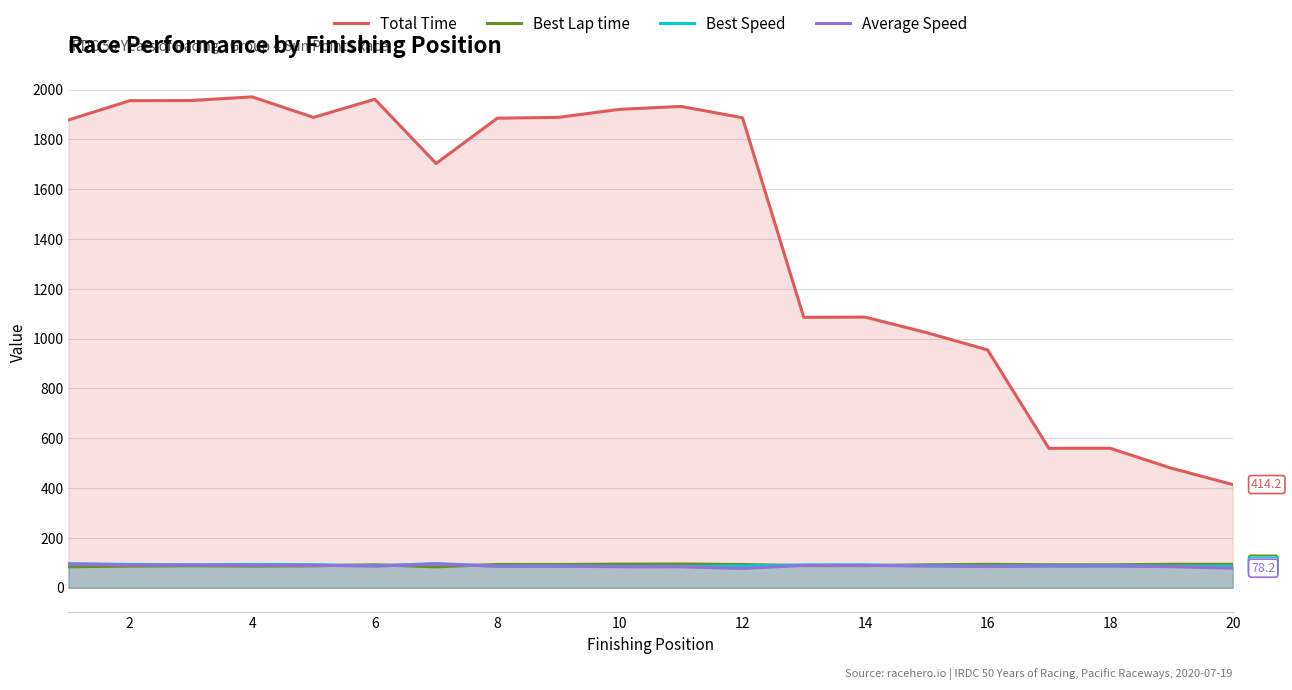

True or false: Total Time and Best Speed intersect in this chart.

False